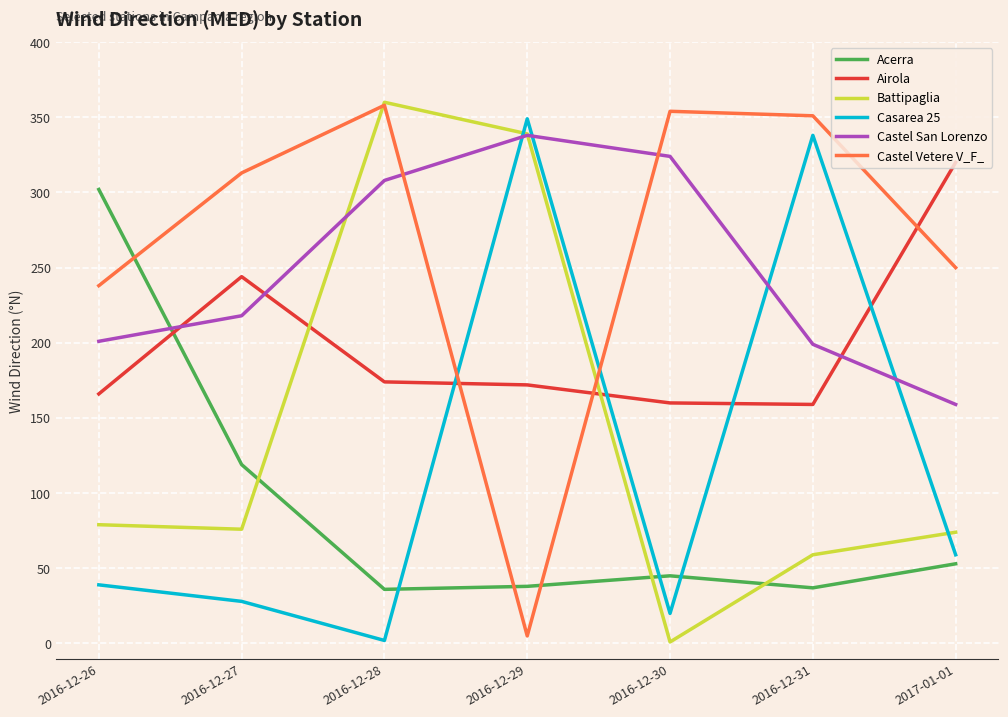

What is the highest value of the Casarea 25 series?

349